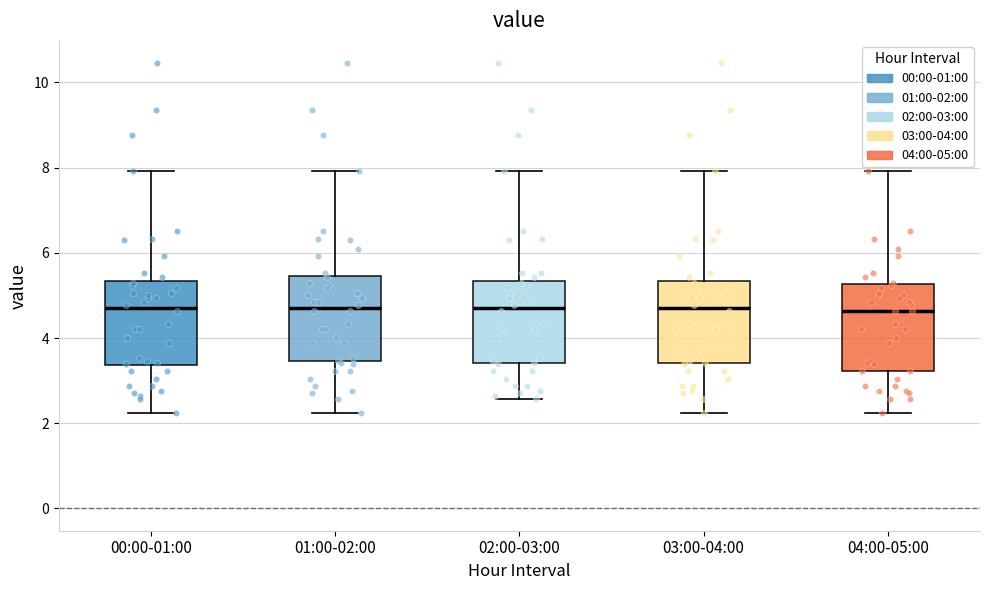

Reading left to right, transcribe this box plot: for each box, give where its median line is, the range the box spans, and where its two whiskers end, as read against the y-axis. The values are not printed on the chart, so give them approximately, as read against the axis.

00:00-01:00: median 4.8, box 3.4 to 5.4, whiskers 2.2 to 8.0
01:00-02:00: median 4.8, box 3.4 to 5.4, whiskers 2.2 to 8.0
02:00-03:00: median 4.8, box 3.4 to 5.4, whiskers 2.6 to 8.0
03:00-04:00: median 4.8, box 3.4 to 5.4, whiskers 2.2 to 8.0
04:00-05:00: median 4.6, box 3.2 to 5.2, whiskers 2.2 to 8.0